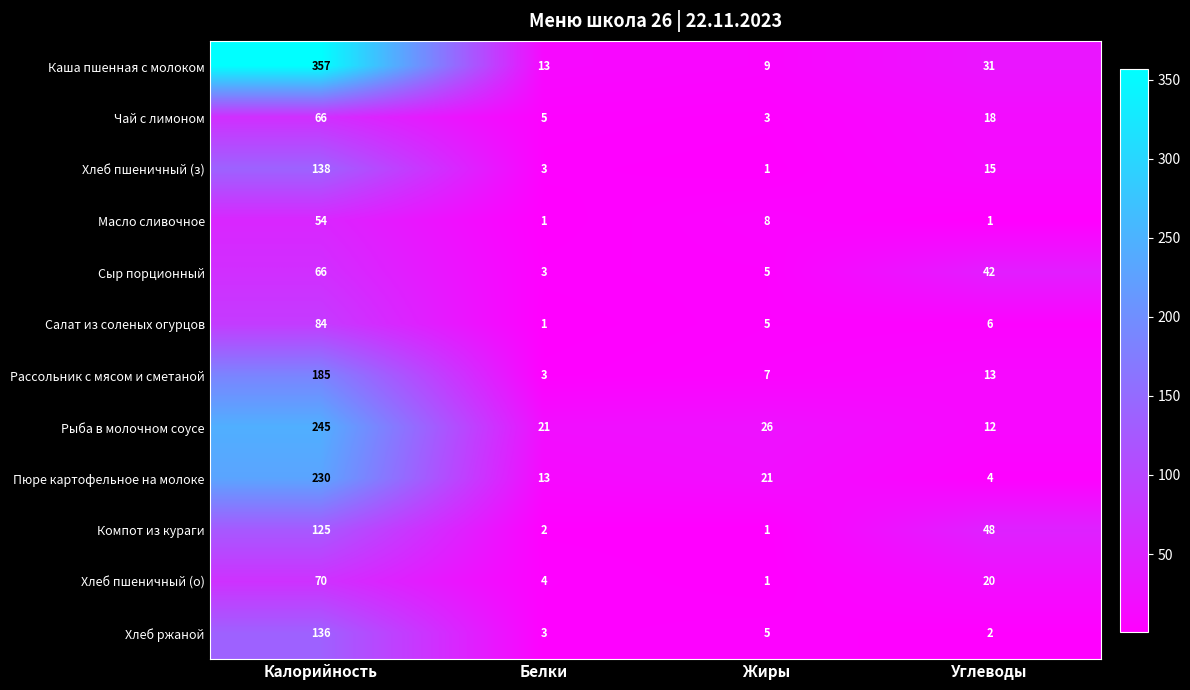

True or false: Хлеб ржаной has a value of 2 at Углеводы.

True